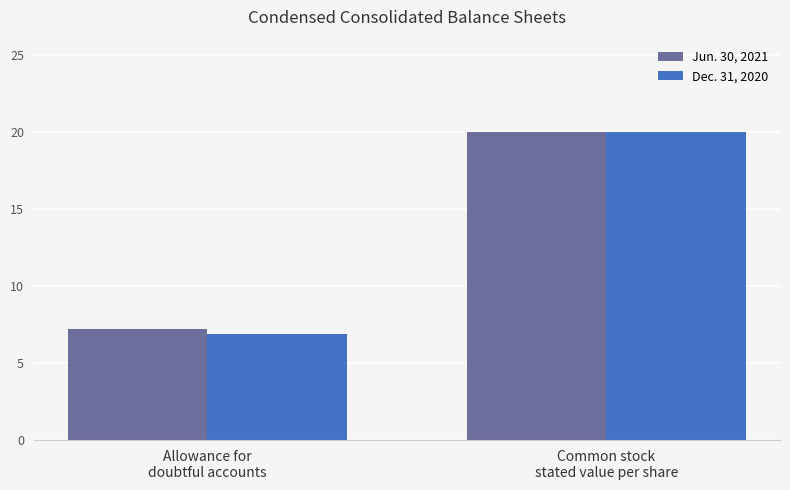

How many bars are there in each group?

2